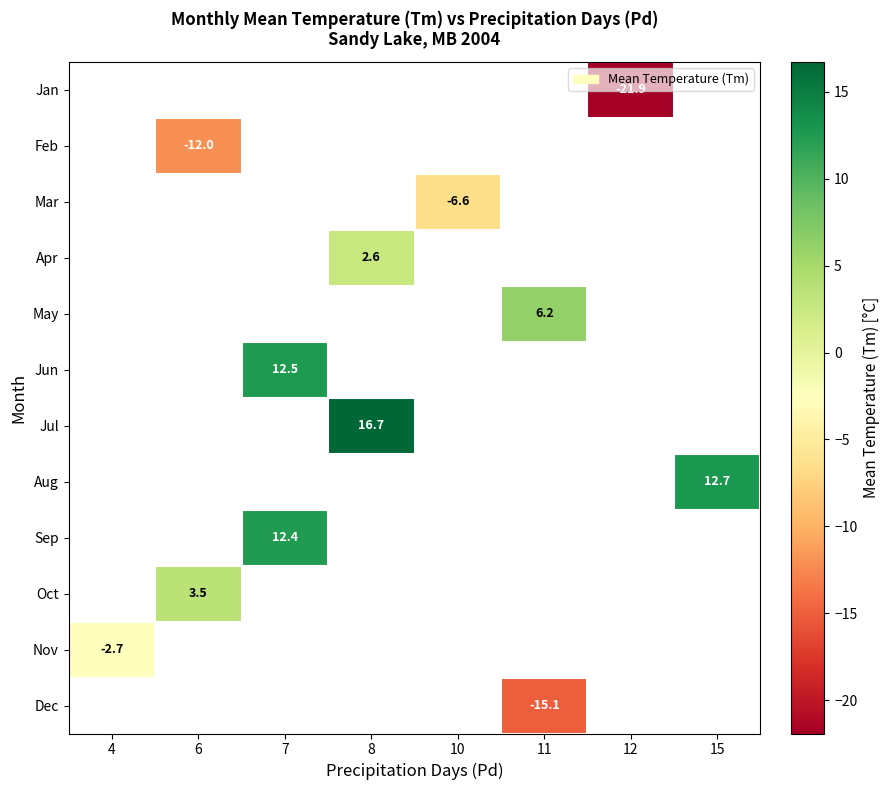

The Dec series shows -15.1 at 11. True or false?

True